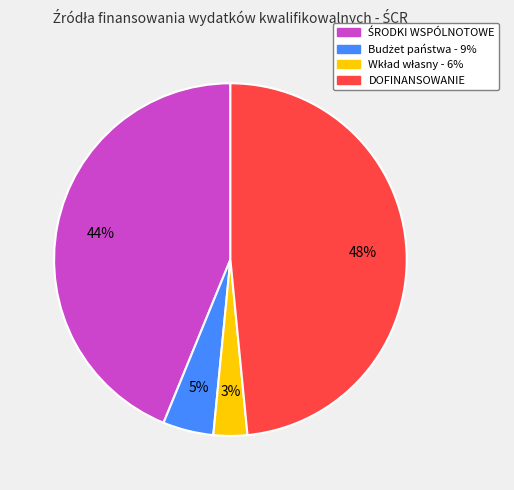

To the nearest percent, what is the difference between the largest and smallest slice percentages?

45%